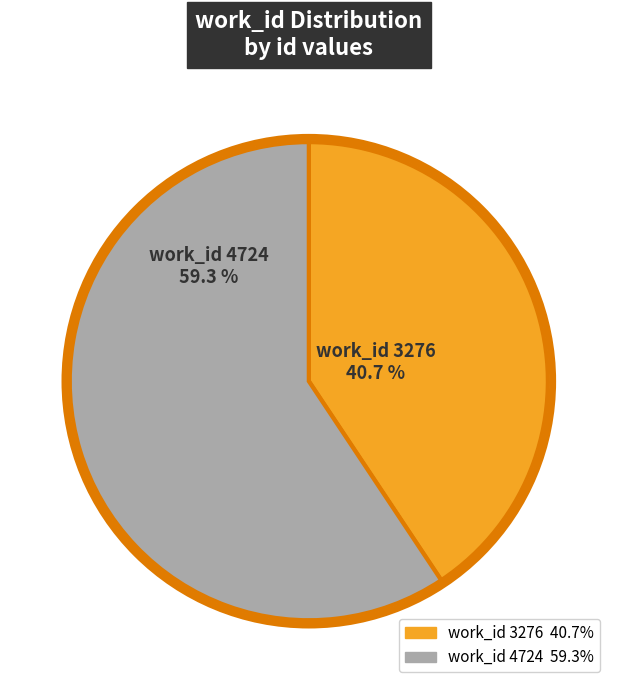

Is there a majority slice in this chart?

Yes